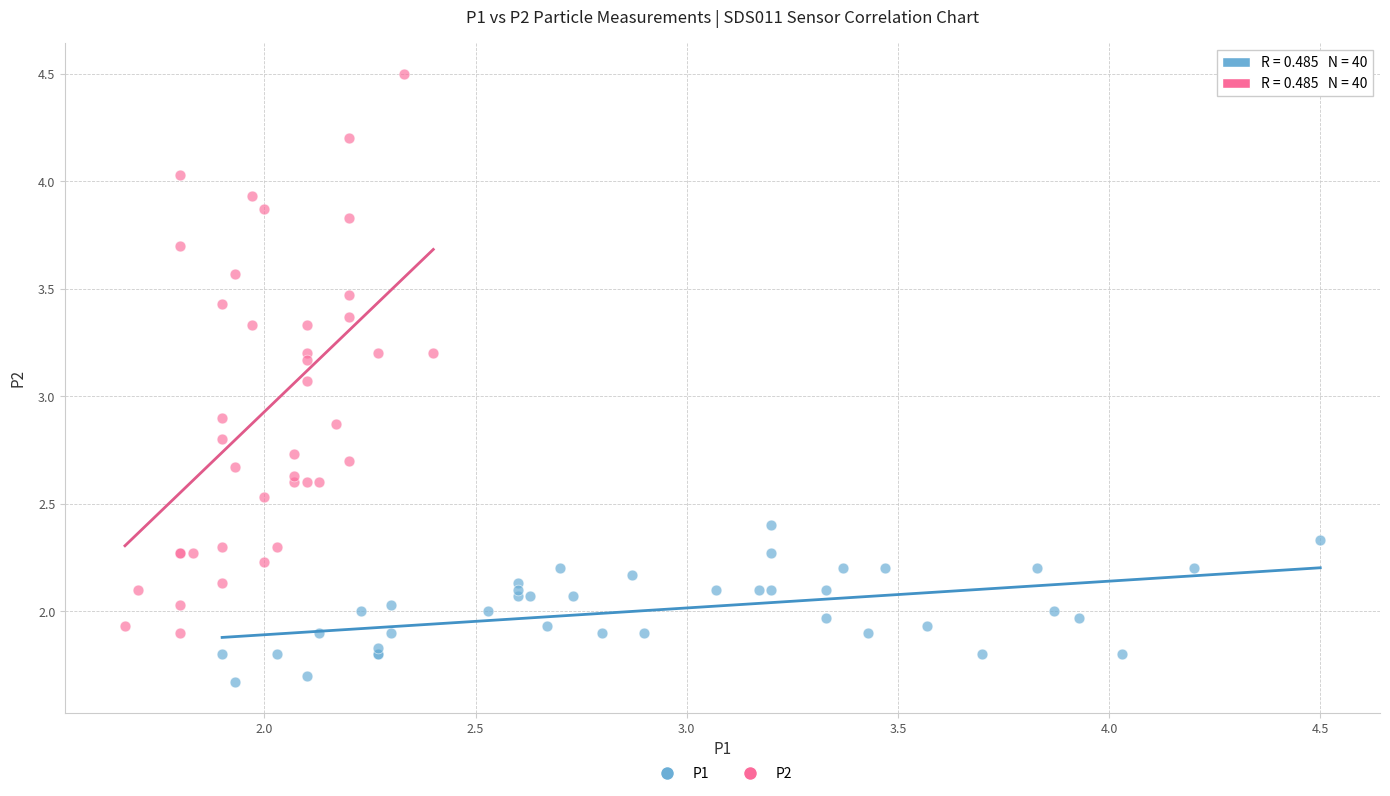

What are all the series names shown in the legend?

P1, P2